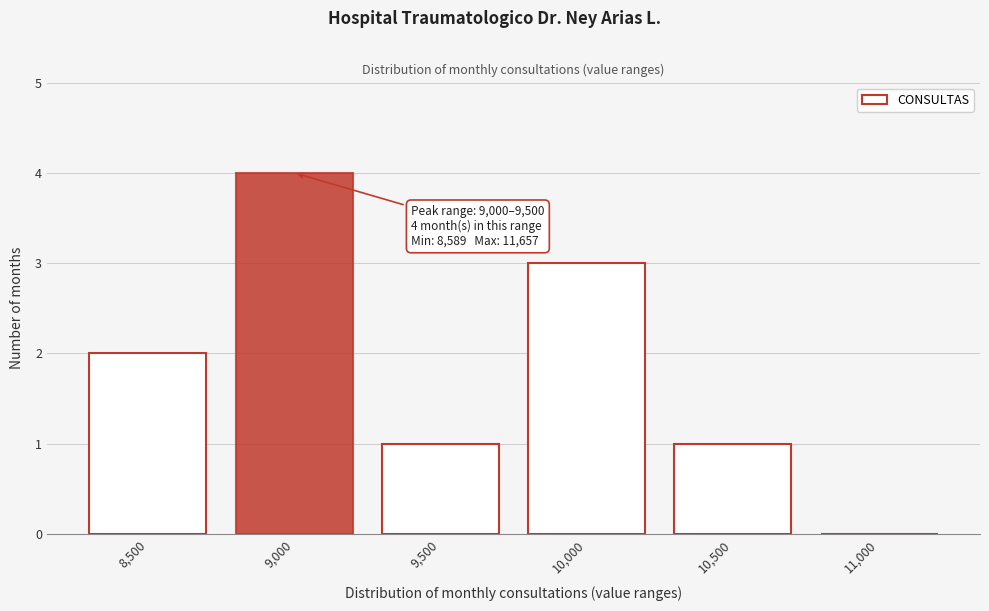

Reading right to left, extract all data points from this chart.

11,000=0	10,500=1	10,000=3	9,500=1	9,000=4	8,500=2